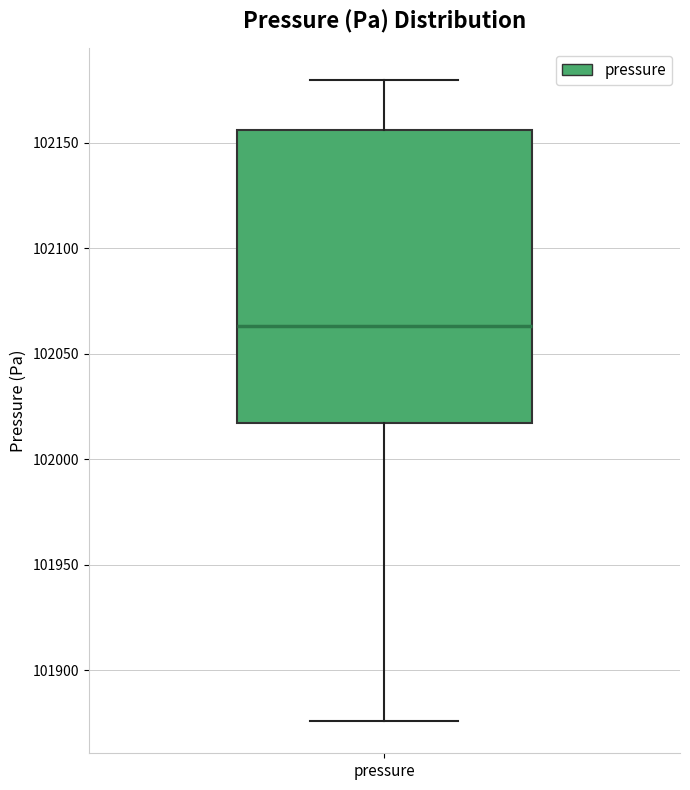

Read this box plot against the y-axis: the position of the median line, the range covered by the box, and the ends of both whiskers. The values are not printed on the chart, so give them approximately, as read against the axis.

median 102065, box 102015 to 102155, whiskers 101875 to 102180